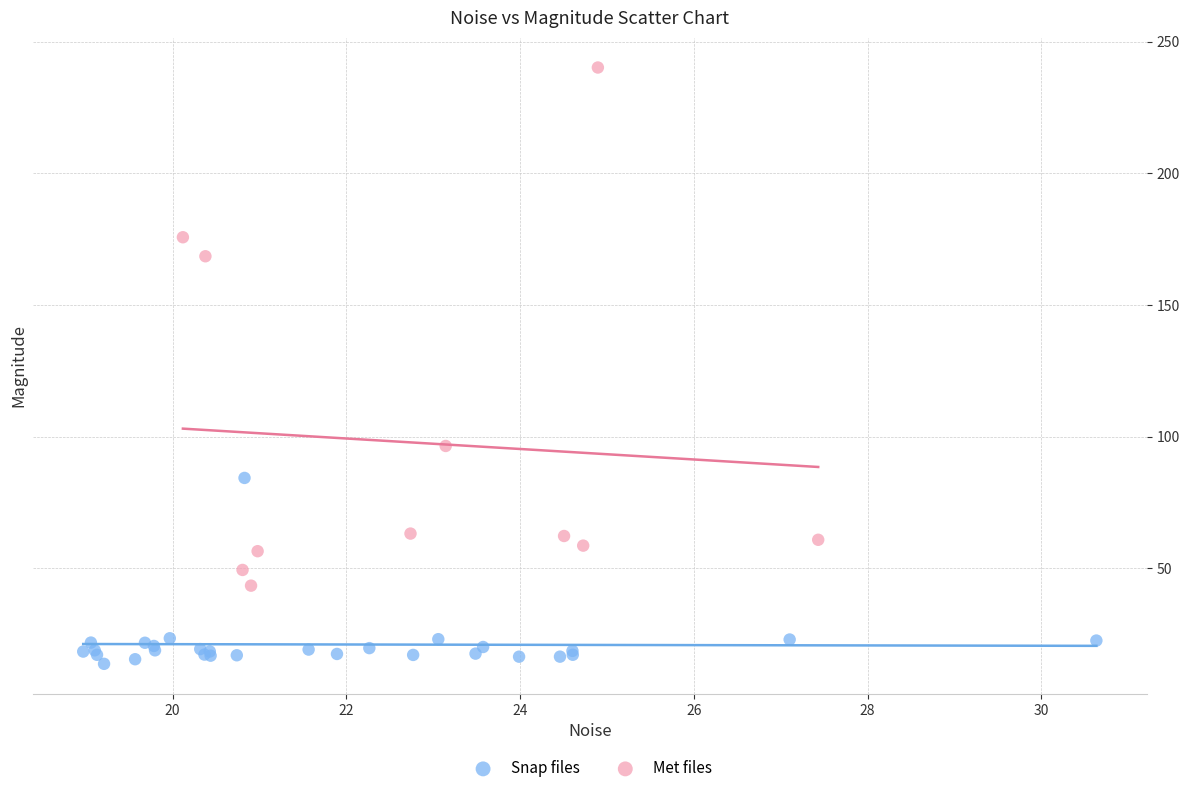

Which series reaches the maximum Y coordinate?

Met files